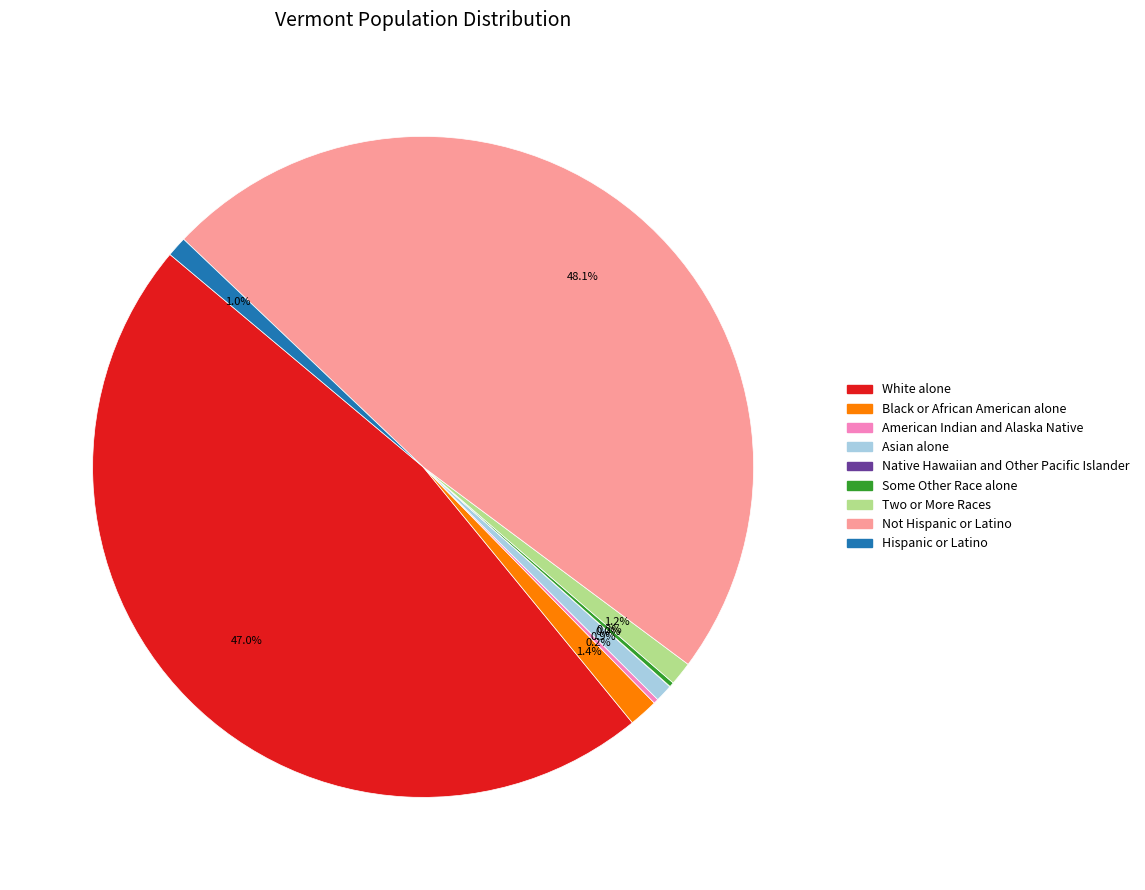

To the nearest percent, what percentage of the pie is Asian alone?

1%